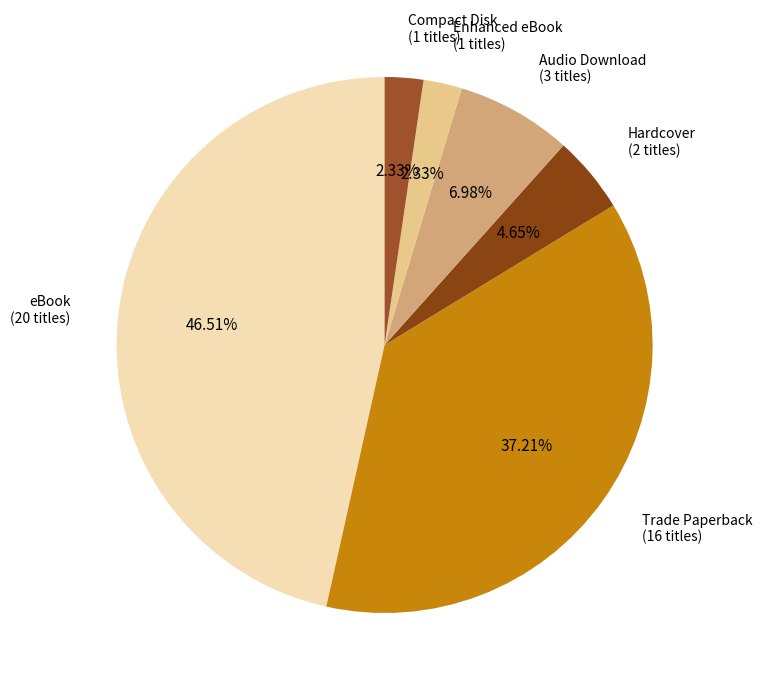

How many slices are in this pie chart?

6